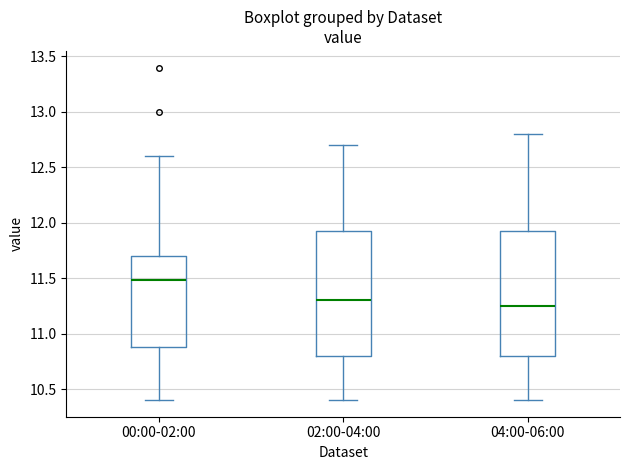

Reading left to right, transcribe this box plot: for each box, give where its median line is, the range the box spans, and where its two whiskers end, as read against the y-axis. The values are not printed on the chart, so give them approximately, as read against the axis.

00:00-02:00: median 11.50, box 10.90 to 11.70, whiskers 10.40 to 12.60
02:00-04:00: median 11.30, box 10.80 to 11.95, whiskers 10.40 to 12.70
04:00-06:00: median 11.25, box 10.80 to 11.95, whiskers 10.40 to 12.80